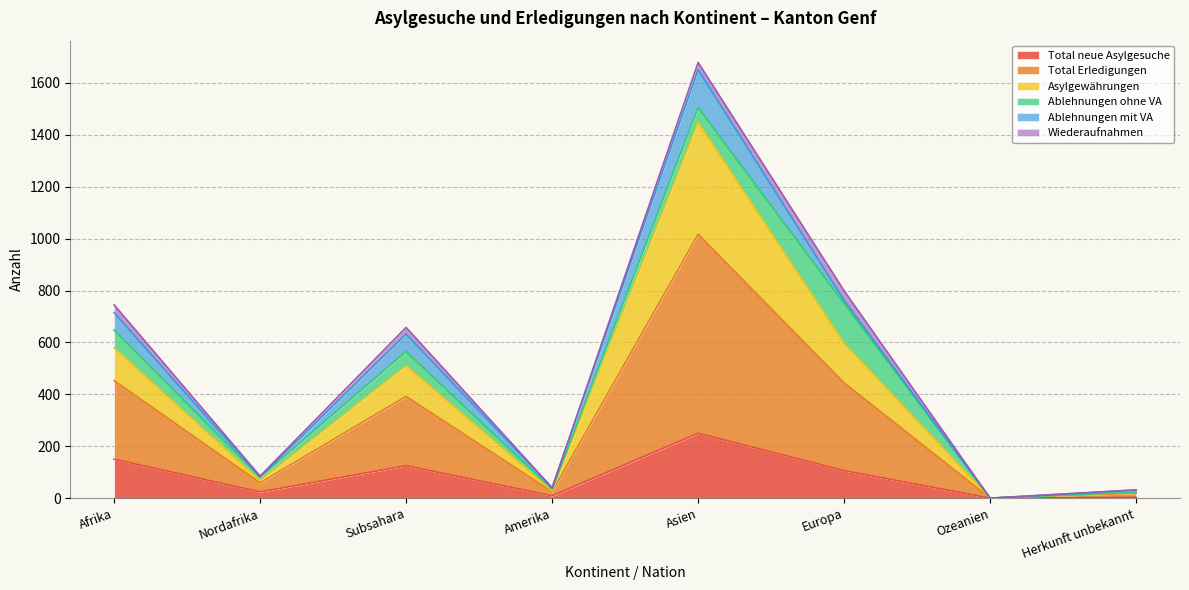

True or false: Total Erledigungen and Asylgewährungen intersect in this chart.

False